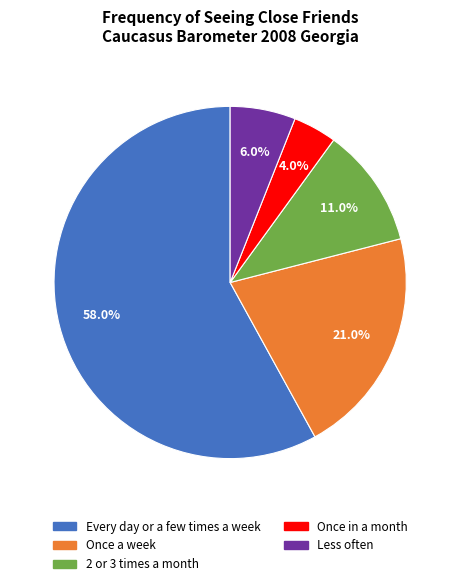

Is there any slice that represents more than half of the pie?

Yes